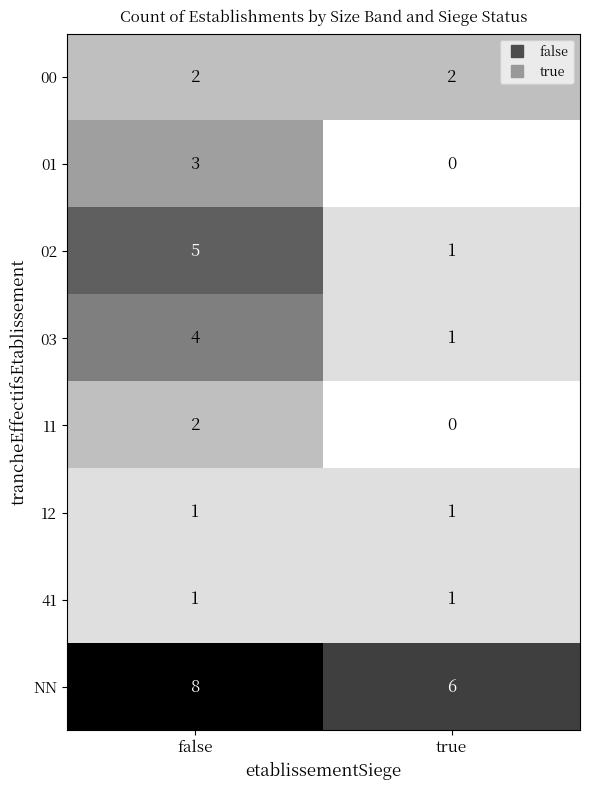

How many data points does each series have?

2